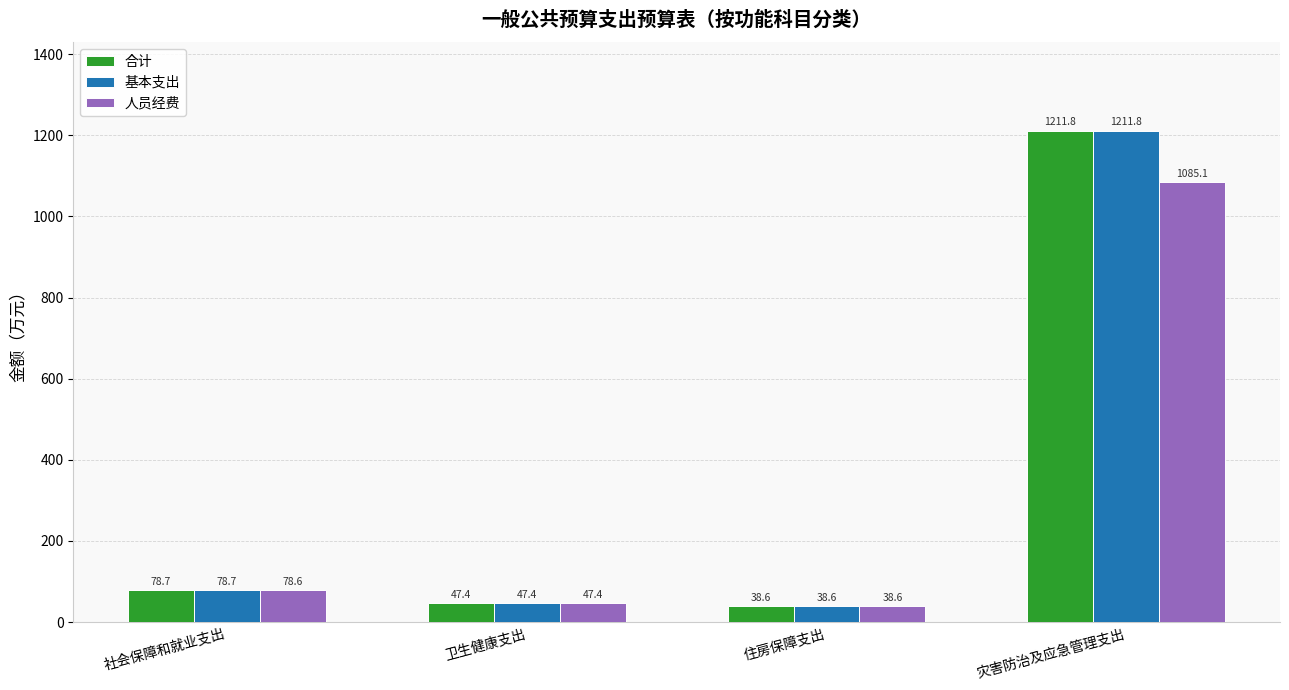

What is the sum of the 基本支出 values at 住房保障支出 and 灾害防治及应急管理支出?

1250.4